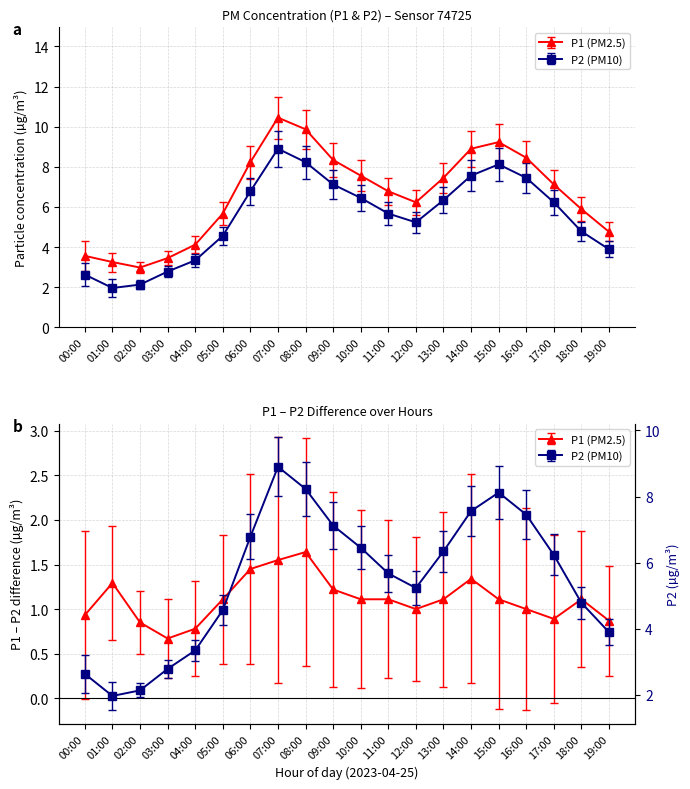

Which series has the widest spread of values?

P1